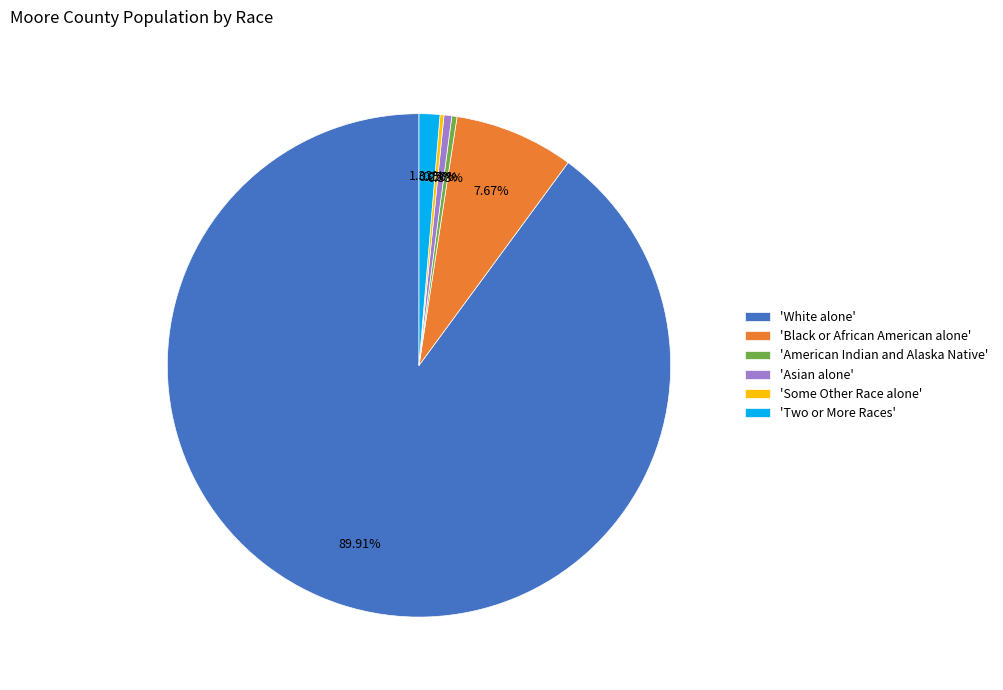

Which category has the biggest portion of the pie?

'White alone'